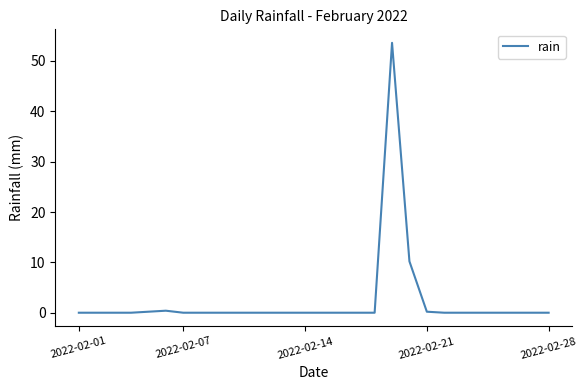

What is the difference between the maximum and minimum values?

53.6